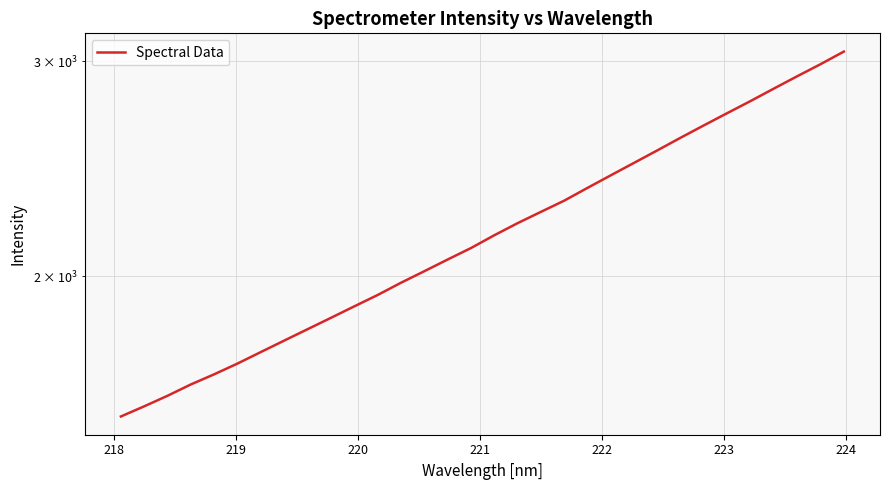

True or false: the data has more than 2 interior local peaks.

False